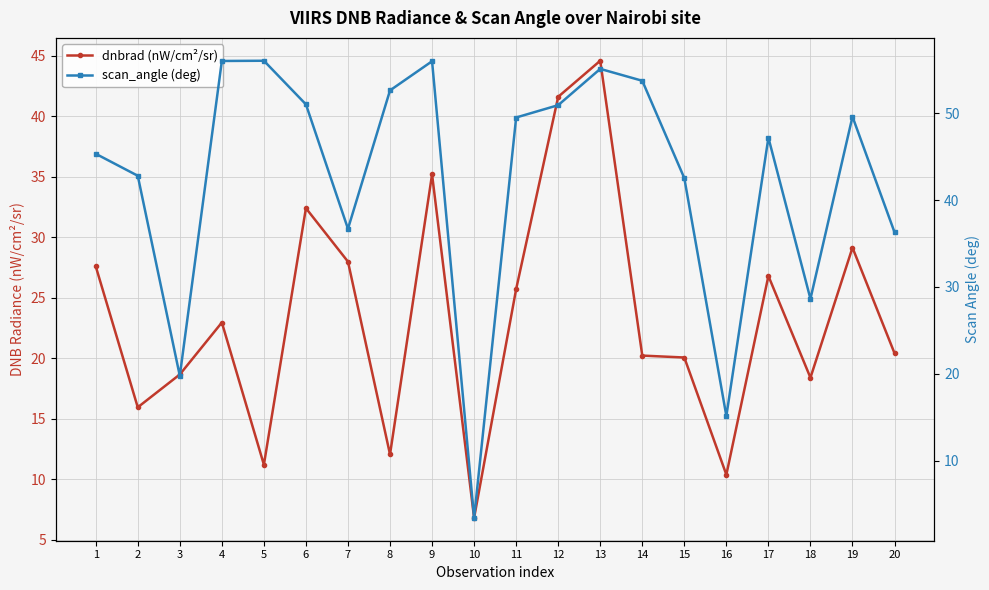

Which category has the highest value in the dnbrad (nW/cm²/sr) series?

13